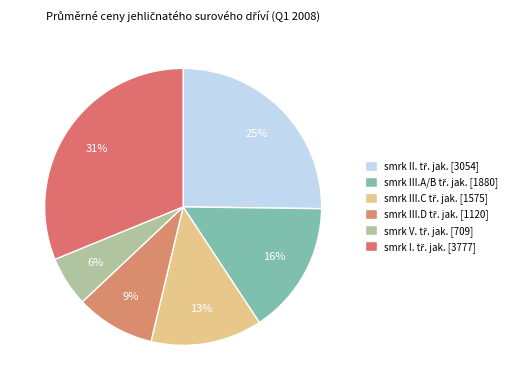

Rank the categories by value from highest to lowest.

smrk I. tř. jak., smrk II. tř. jak., smrk III.A/B tř. jak., smrk III.C tř. jak., smrk III.D tř. jak., smrk V. tř. jak.